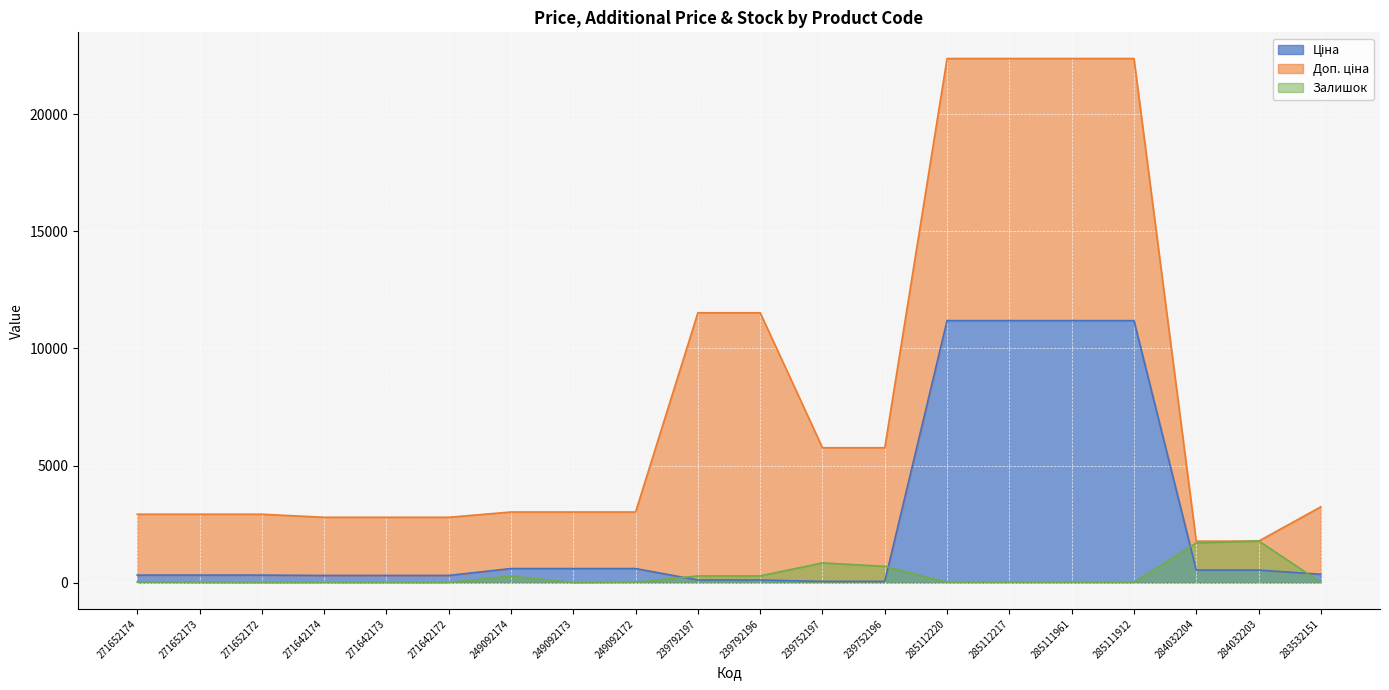

What is the highest value of the Залишок series?

1786.0